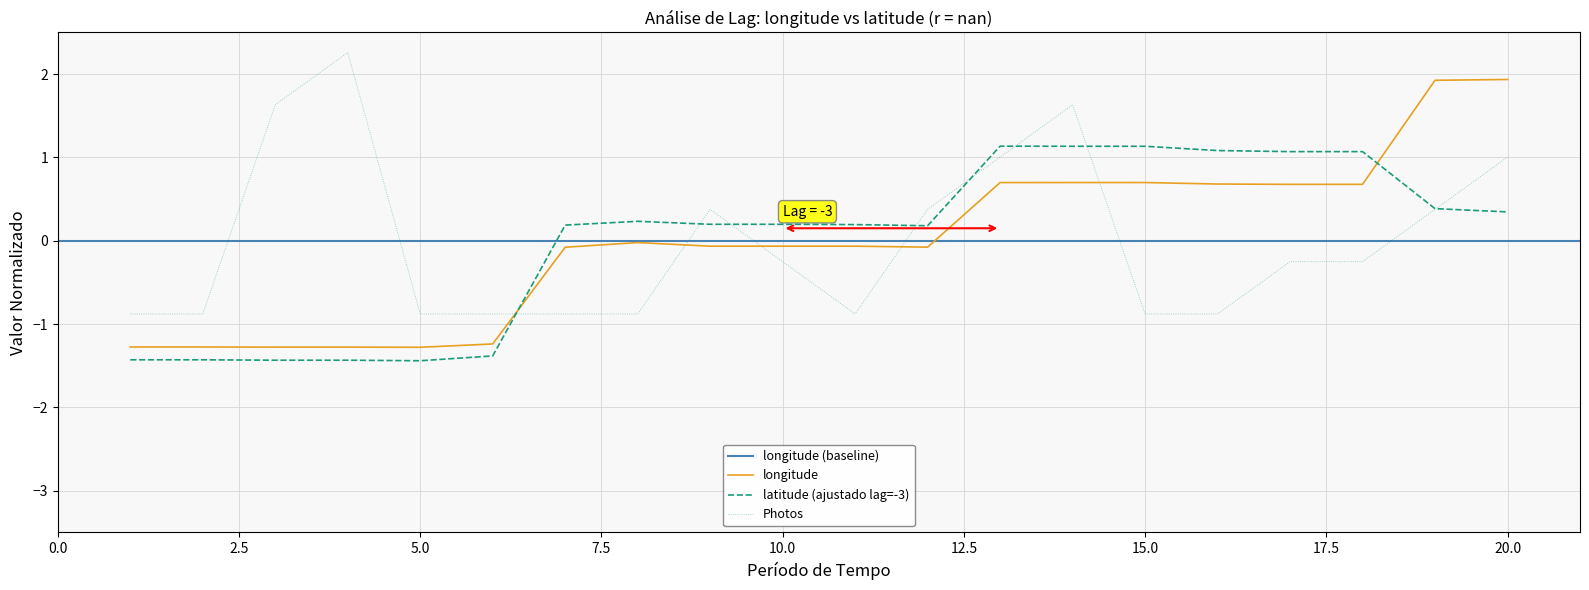

Where do latitude and longitude first cross each other?

6 and 7